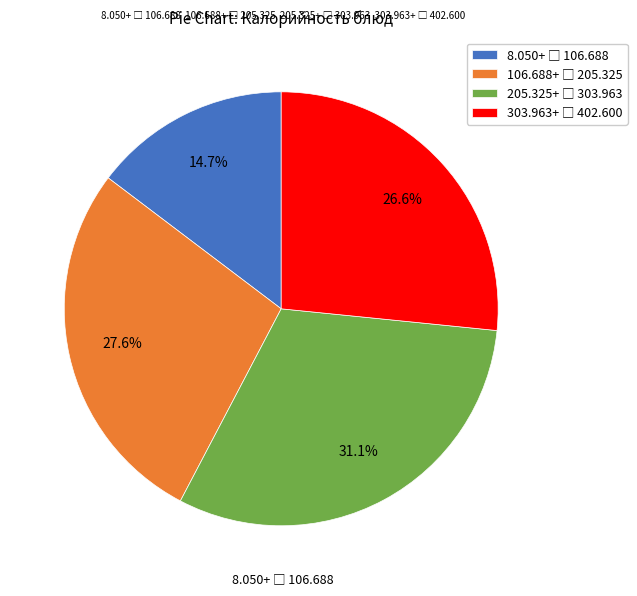

To the nearest percent, what is the difference between the largest and smallest slice percentages?

16%